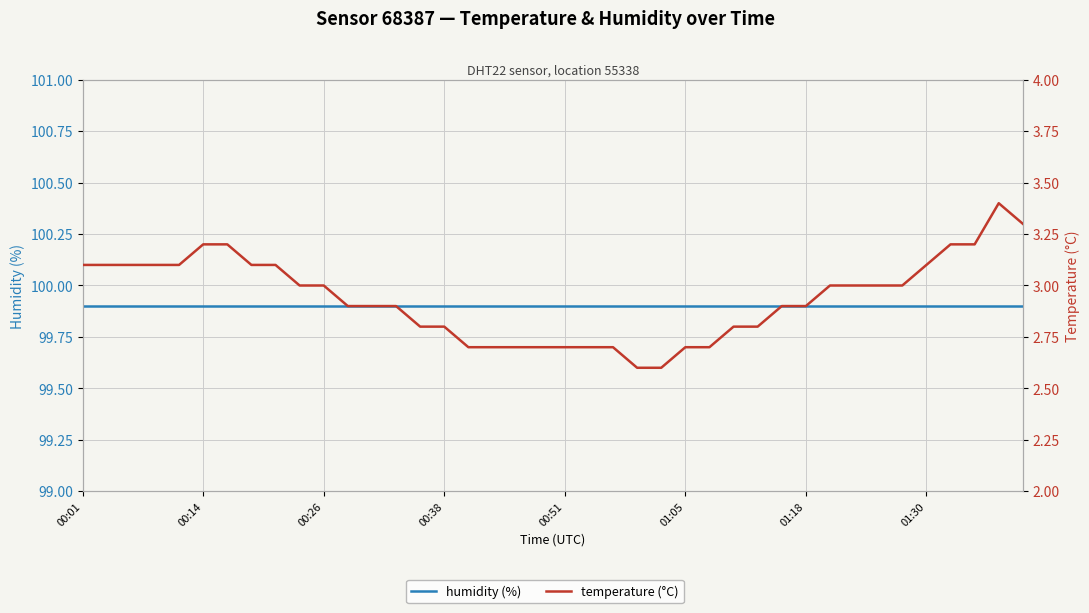

Rank the series at 00:38 from highest to lowest value.

humidity (%), temperature (°C)